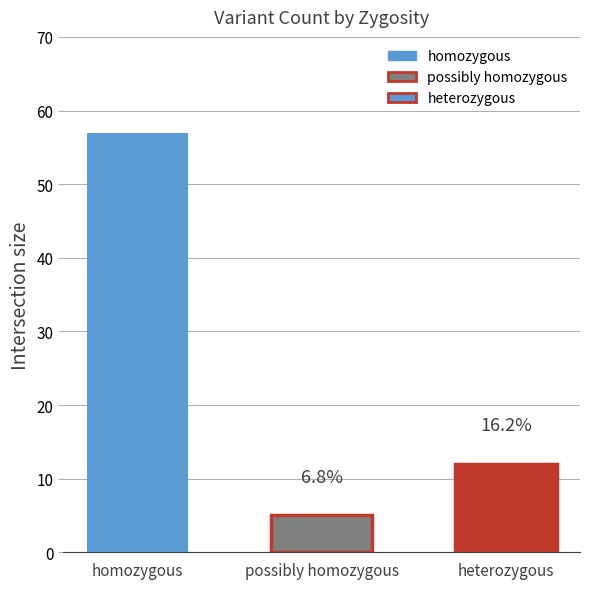

What is the maximum value shown in the chart?

57